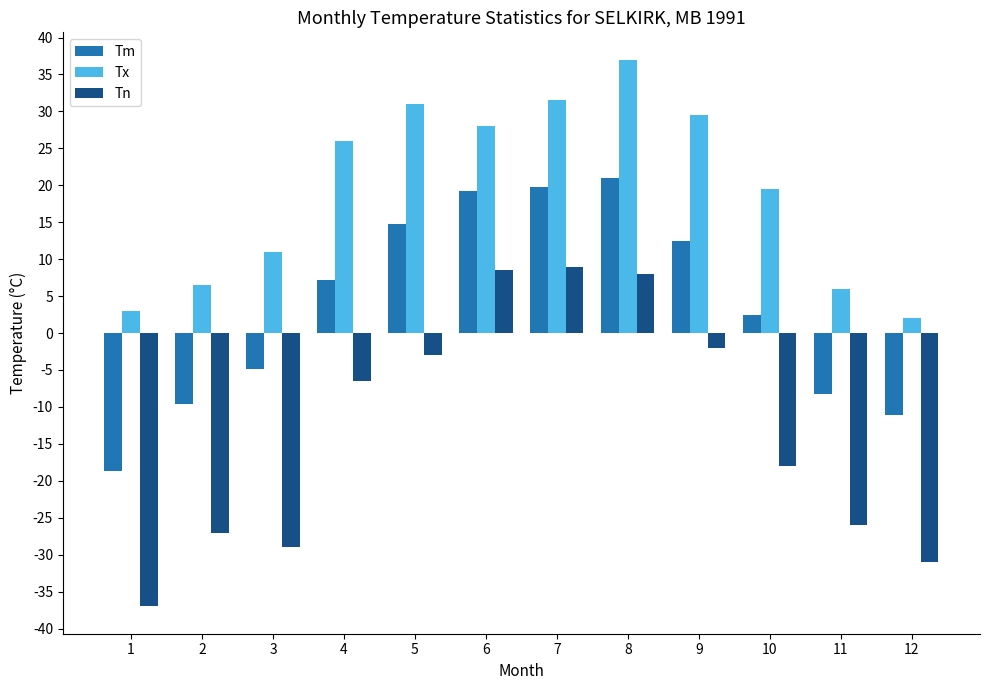

How many series are shown in this chart?

3